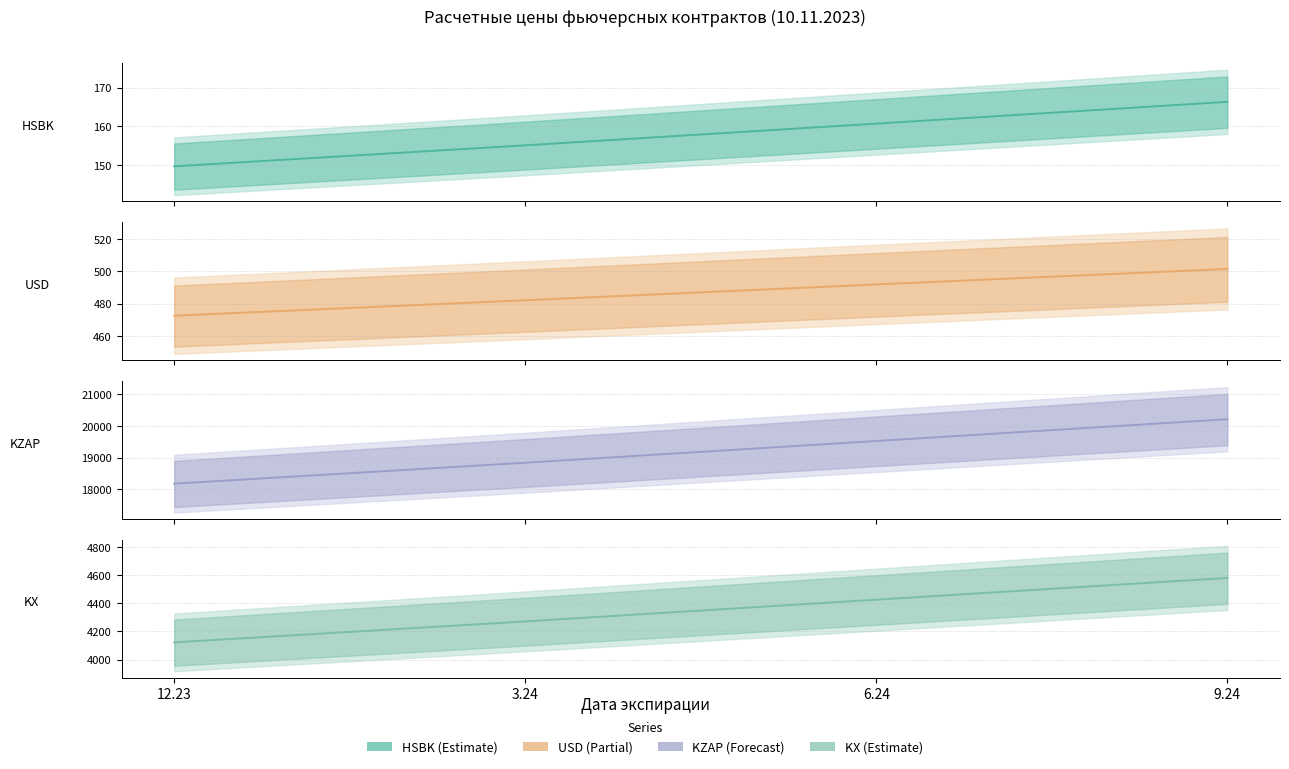

True or false: HSBK and USD intersect in this chart.

False